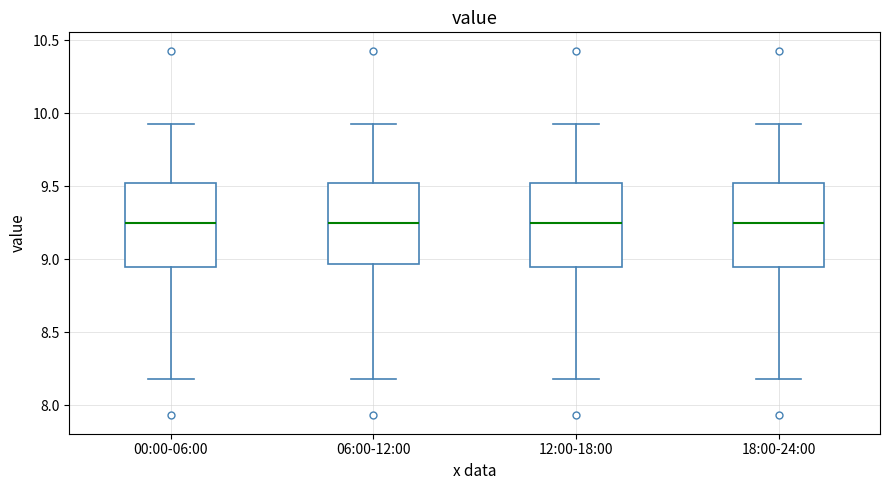

Reading left to right, read every box against the y-axis: the position of its median line, the range the box covers, and the ends of its whiskers. The values are not printed on the chart, so give them approximately, as read against the axis.

00:00-06:00: median 9.25, box 8.95 to 9.50, whiskers 8.20 to 9.95
06:00-12:00: median 9.25, box 8.95 to 9.50, whiskers 8.20 to 9.95
12:00-18:00: median 9.25, box 8.95 to 9.50, whiskers 8.20 to 9.95
18:00-24:00: median 9.25, box 8.95 to 9.50, whiskers 8.20 to 9.95